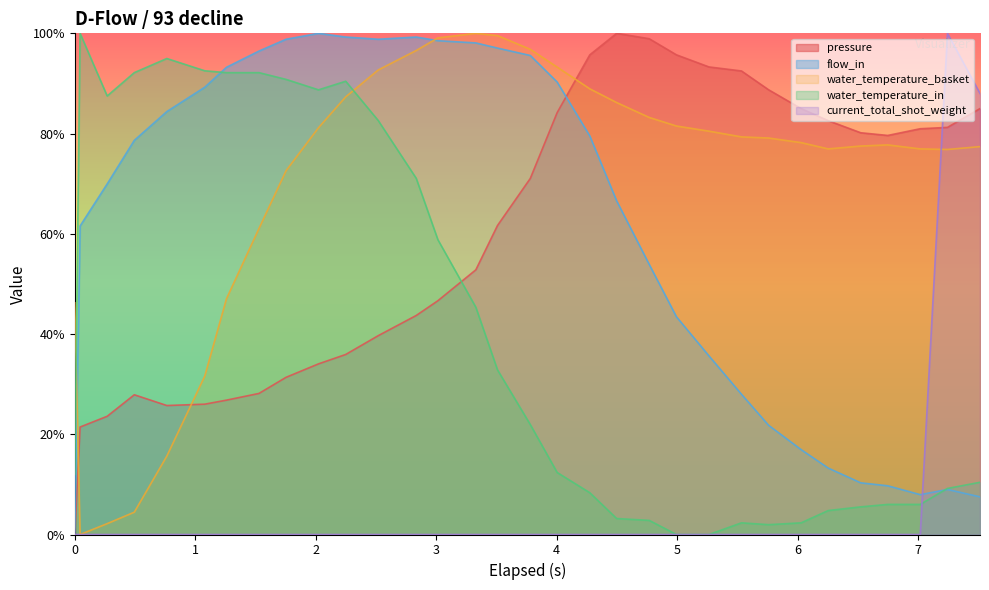

True or false: water_temperature_in and pressure cross at least once.

True